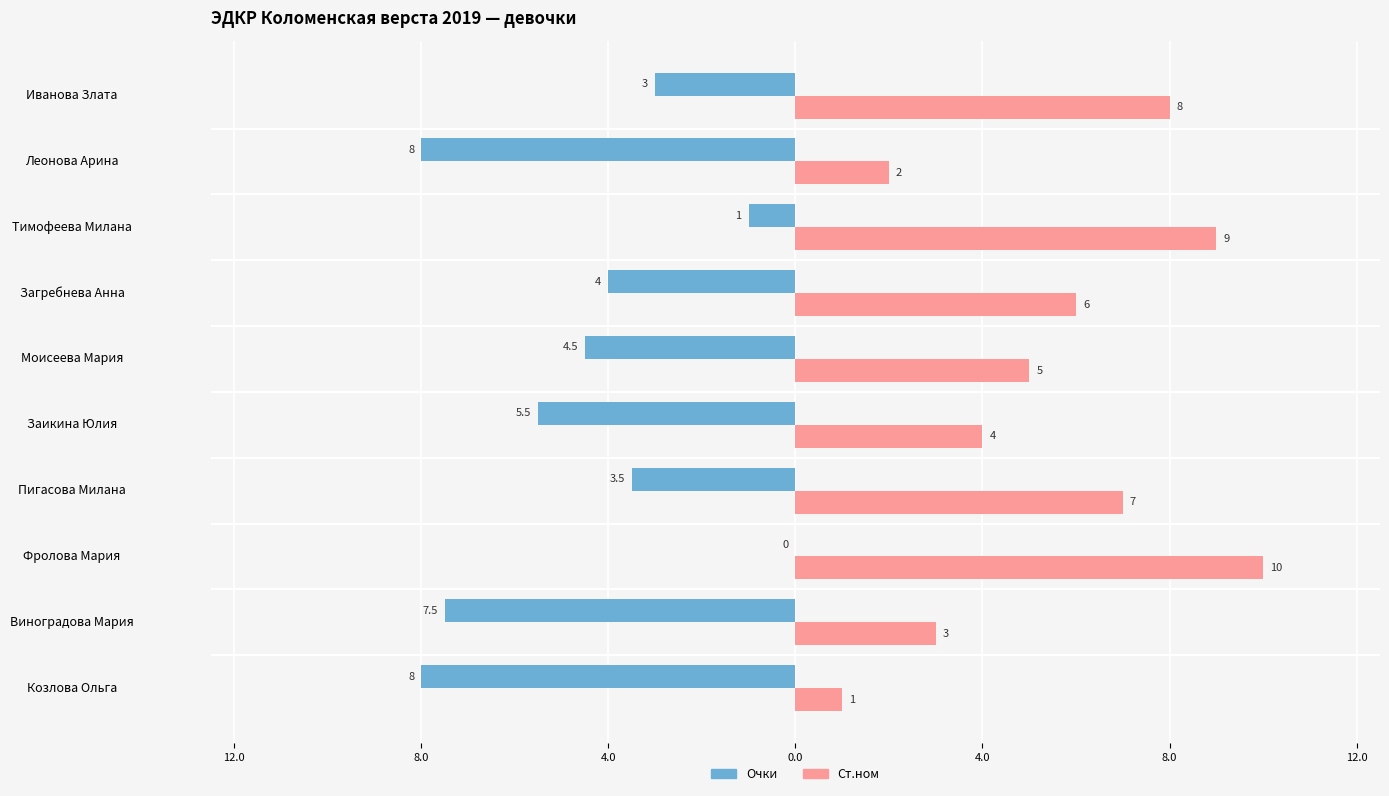

List the series in order of their peak value, lowest first.

Очки, Ст.ном